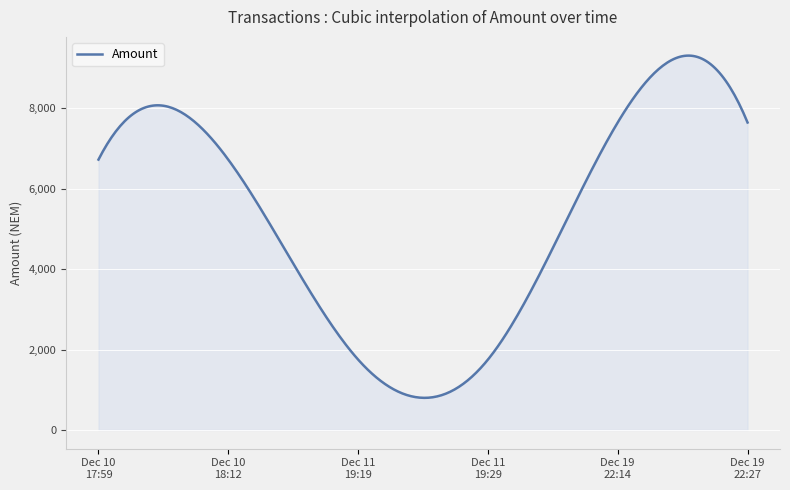

What is the minimum value shown in the chart?

798.7